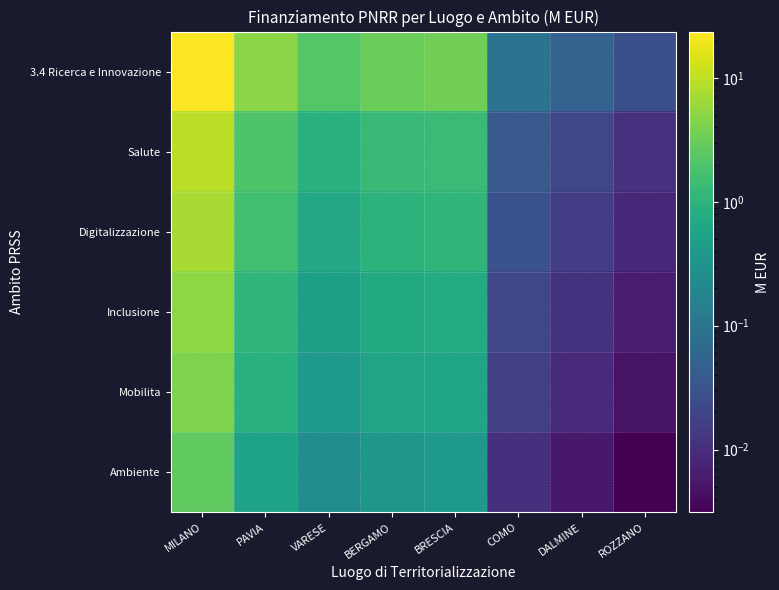

Rank the series at ROZZANO from highest to lowest value.

3.4 Ricerca e Innovazione, Salute, Digitalizzazione, Inclusione, Mobilita, Ambiente